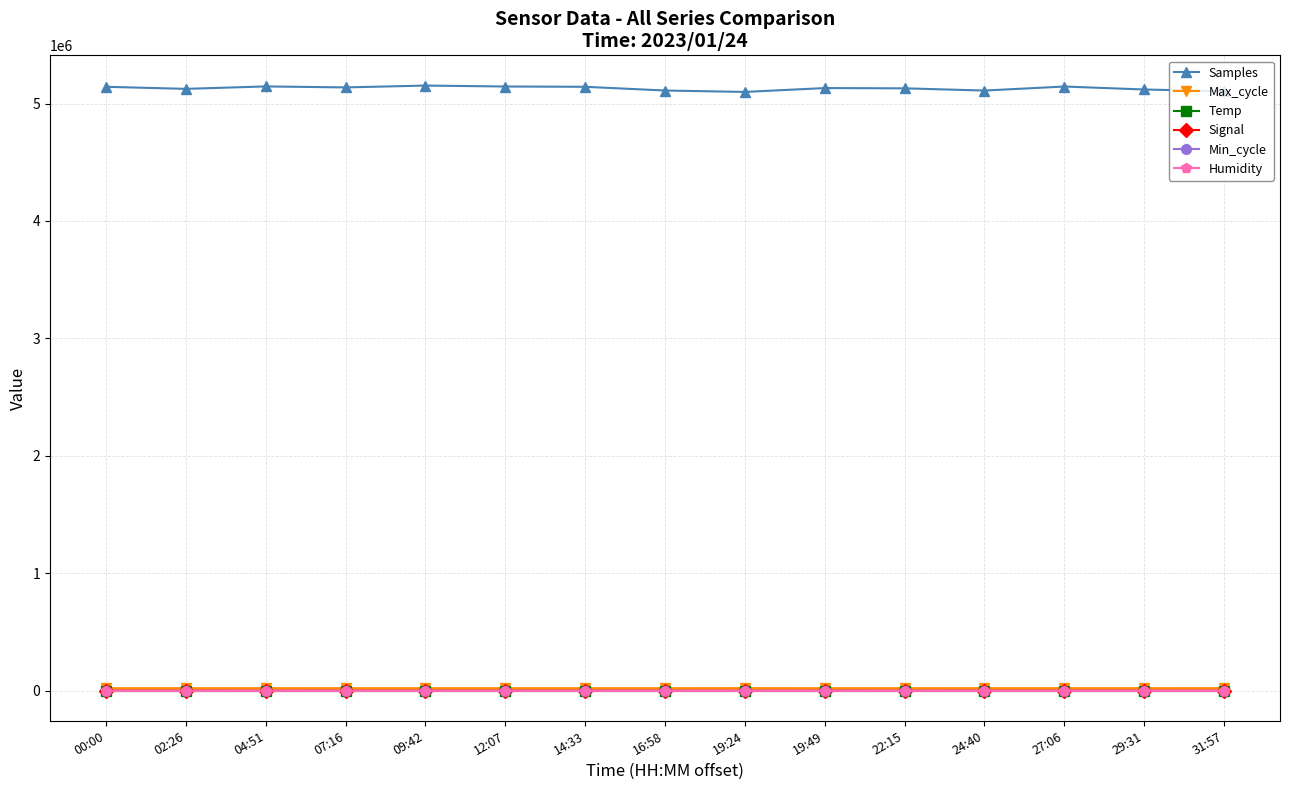

What are all the series names shown in the legend?

Samples, Max_cycle, Temp, Signal, Min_cycle, Humidity